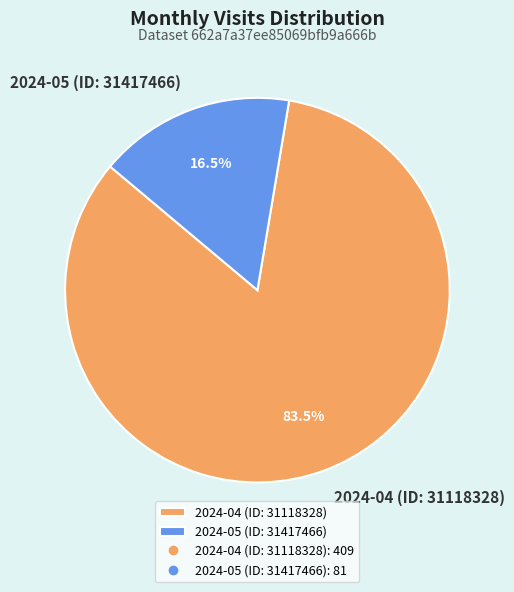

The 2024-05 (ID: 31417466) slice represents 11% of the pie. True or false?

False